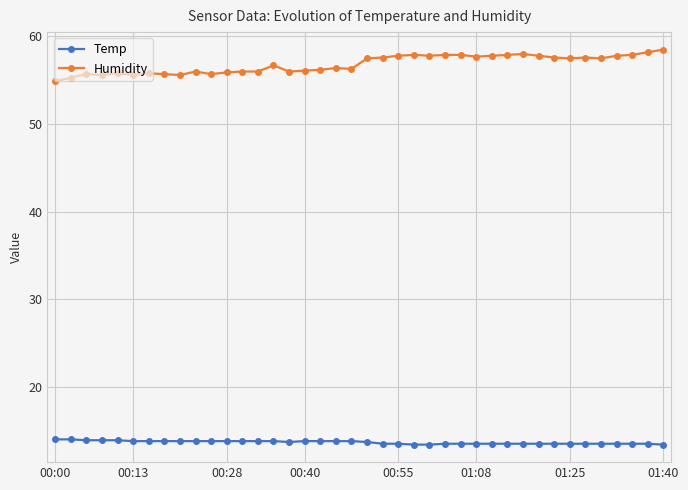

Rank the series by their maximum value, from lowest to highest.

Temp, Humidity